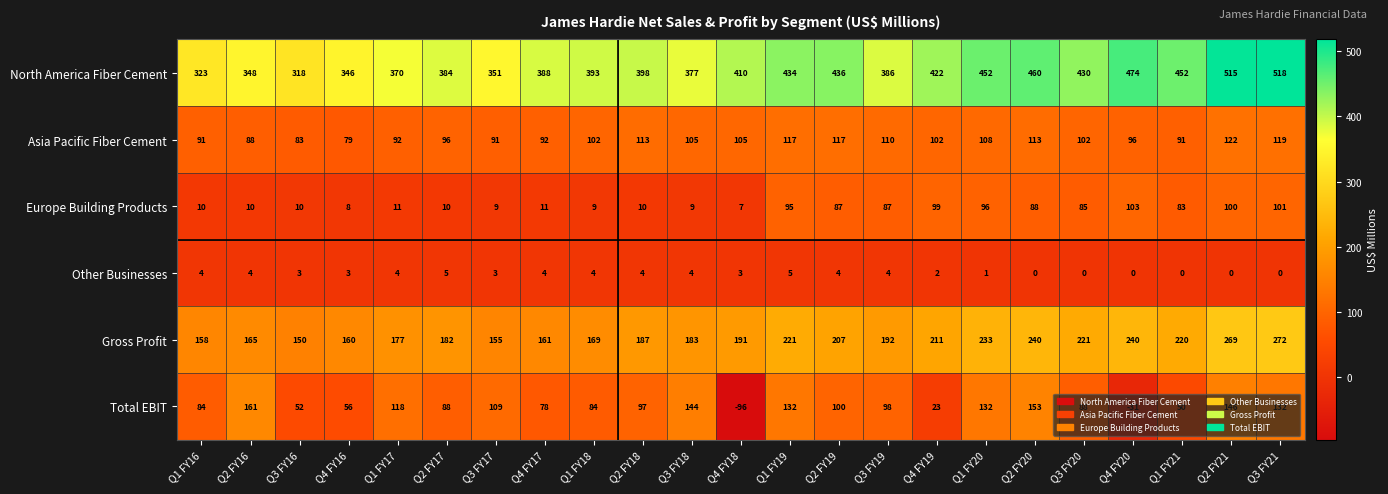

What is the sum of the Europe Building Products values at Q2 FY19 and Q2 FY16?

97